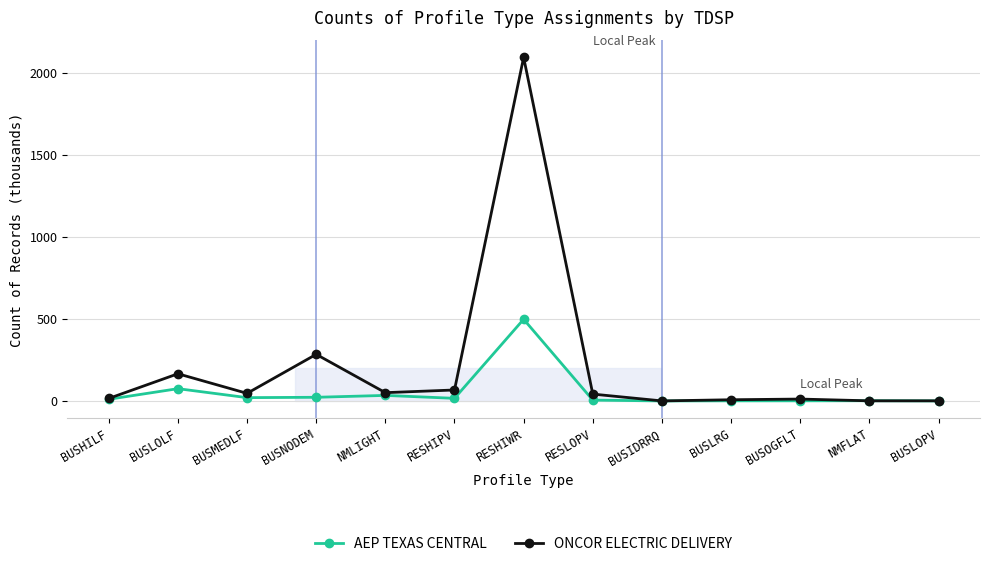

Does the chart have visible grid lines?

Yes